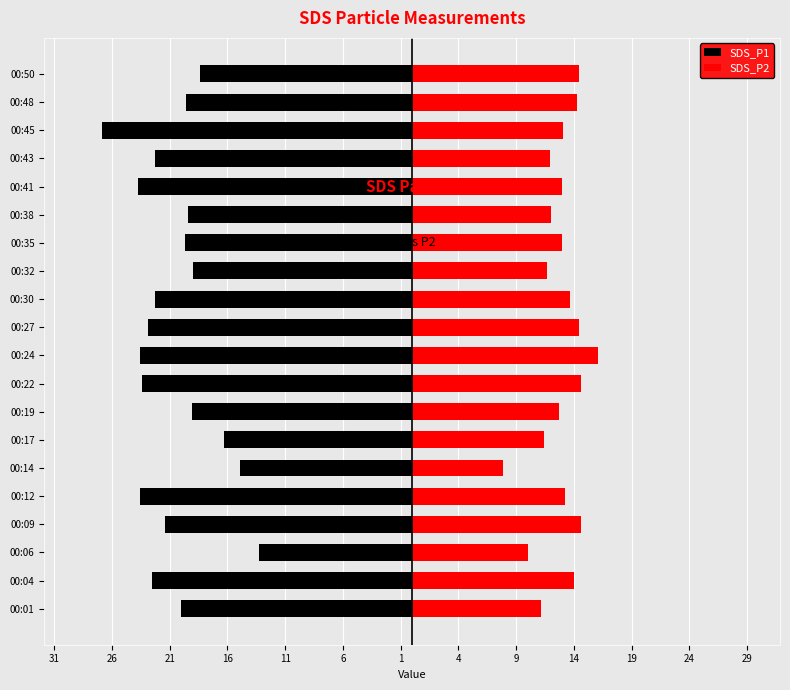

How many data points in SDS_P1 are above -20?

9